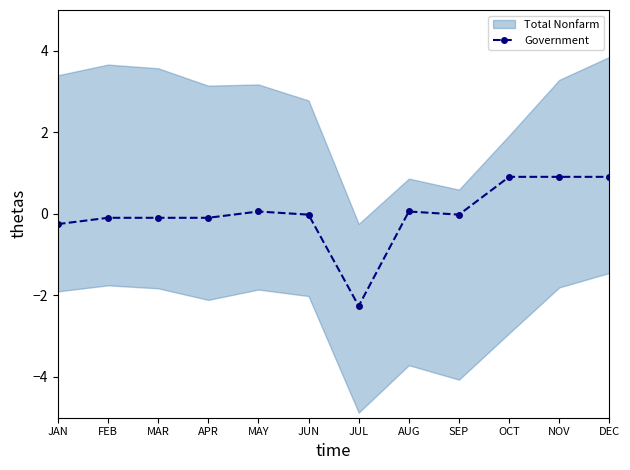

What is the minimum value shown in the chart?

-2.3